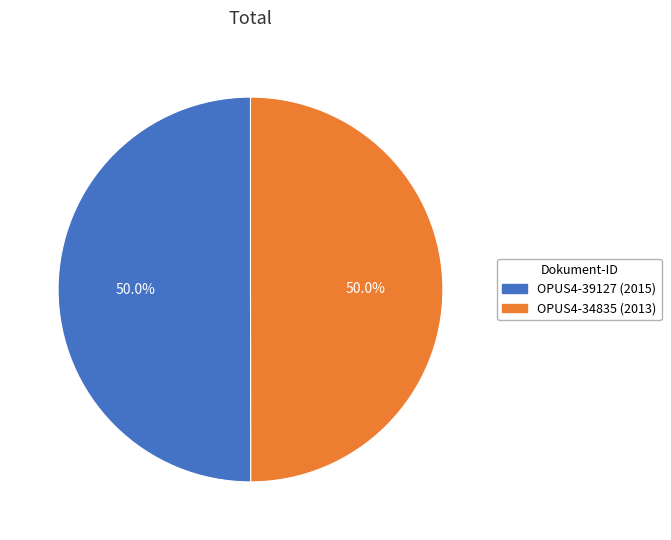

Approximately how many times larger is the value at OPUS4-34835 (2013) compared to OPUS4-39127 (2015)?

1.0